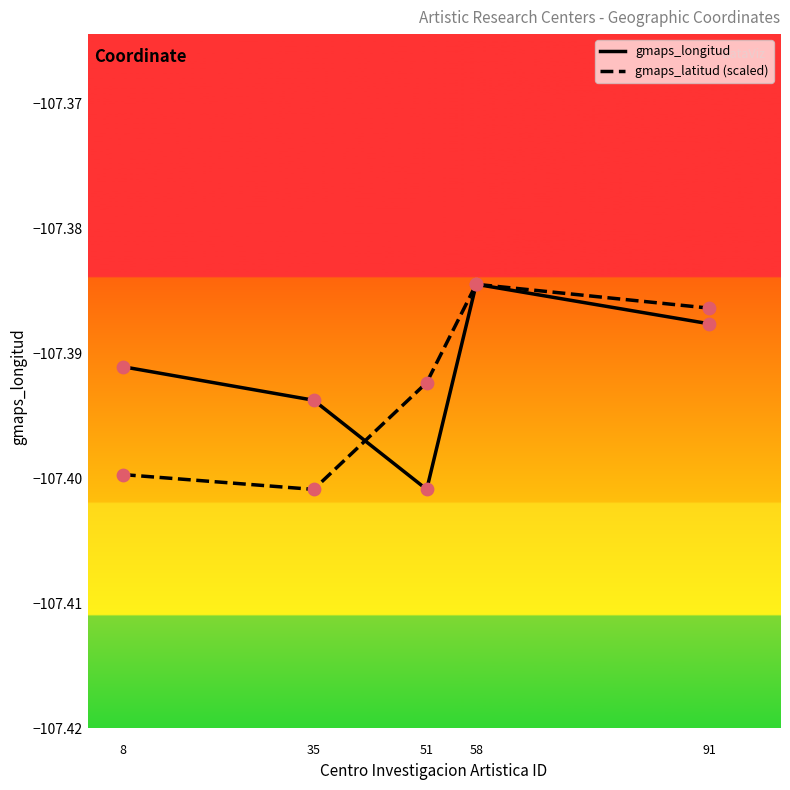

At which category is the sum across all series the highest?

58